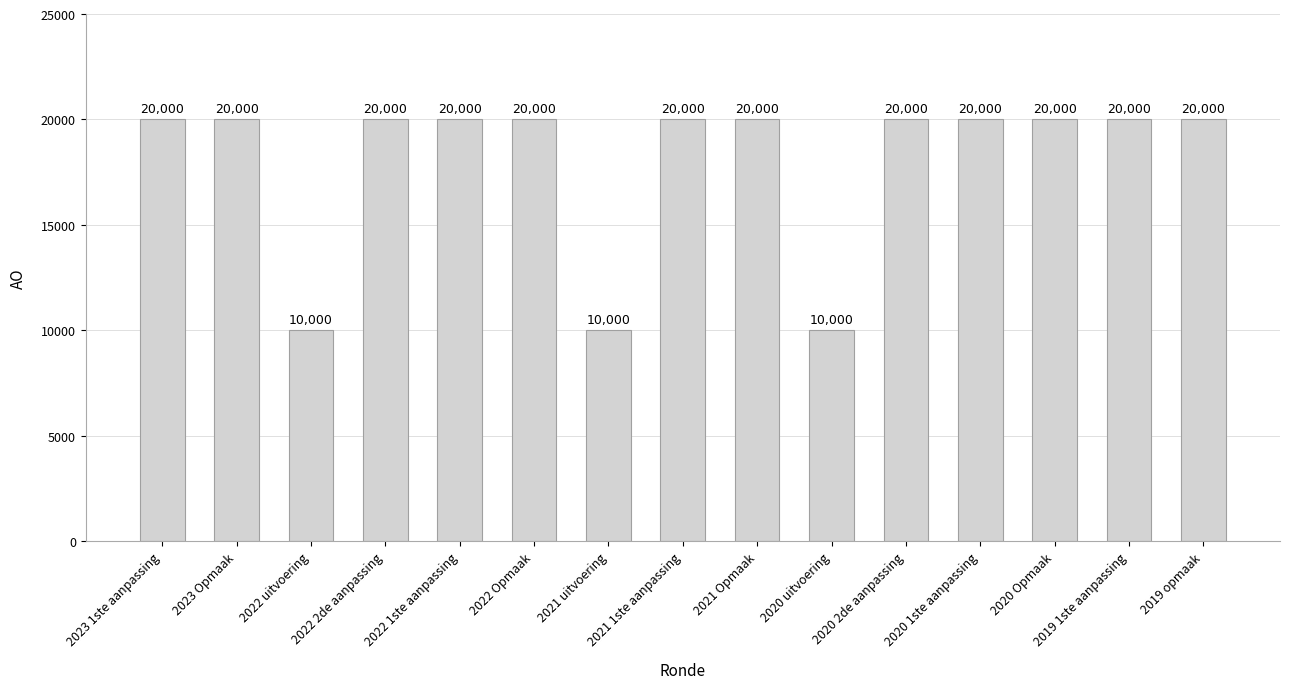

True or false: the data shows 20000 at 2019 1ste aanpassing.

True